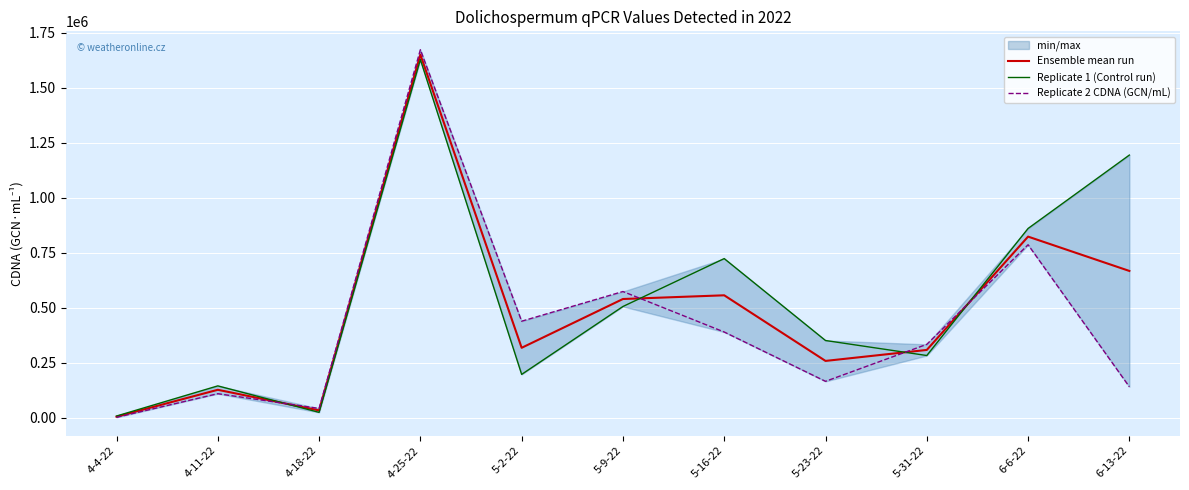

How many values in the Replicate 2 CDNA (GCN/mL) series are below 334412?

5